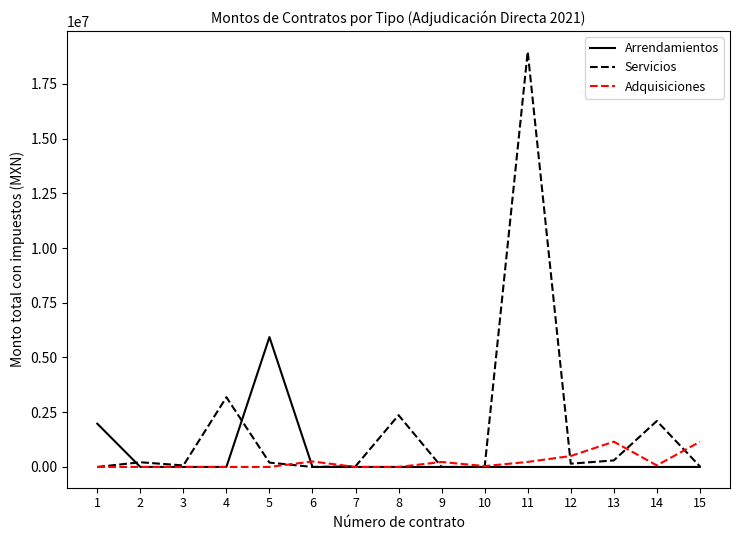

Rank the series by their maximum value, from highest to lowest.

Servicios, Arrendamientos, Adquisiciones